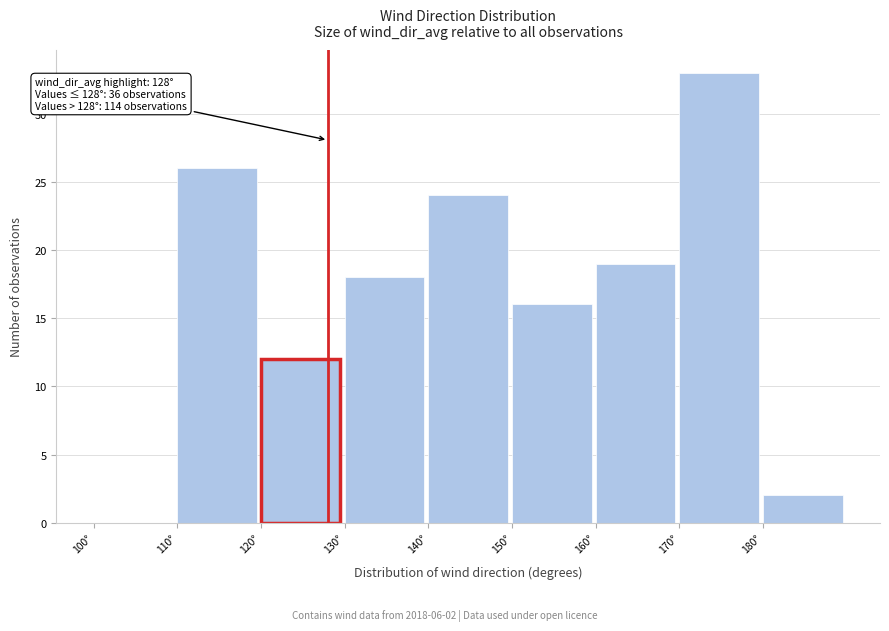

Which range on the x-axis has the tallest bar?

170 to 180